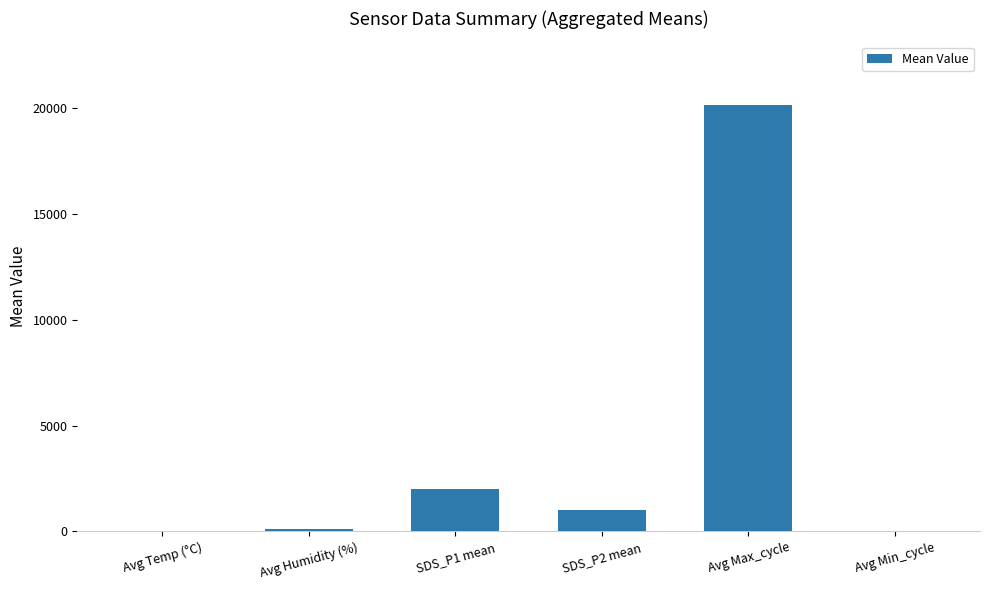

What is the change in value from Avg Max_cycle to Avg Min_cycle?

-20106.2